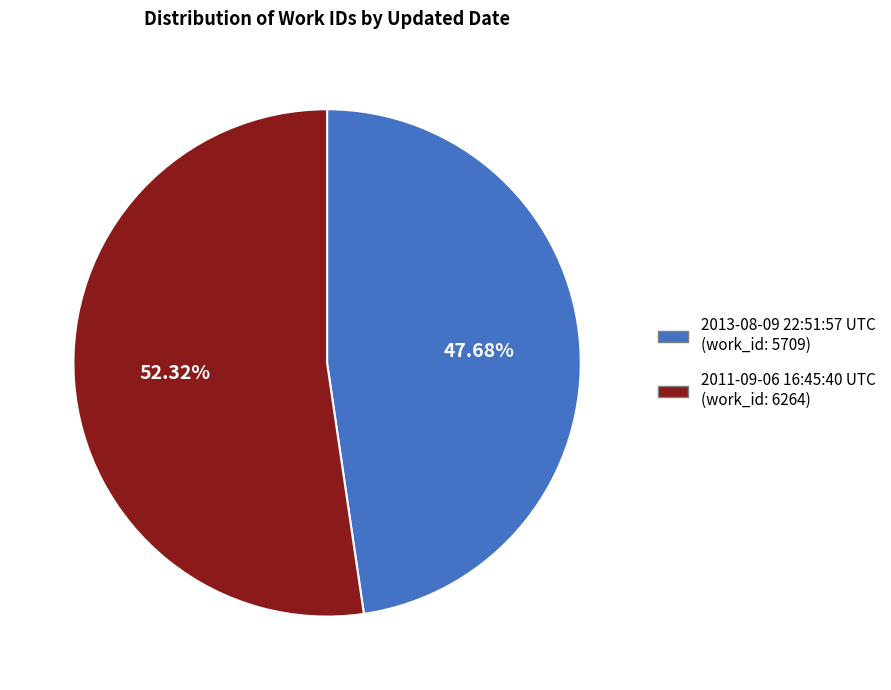

What percentage is NOT represented by 2013-08-09 22:51:57 UTC?

52.3%